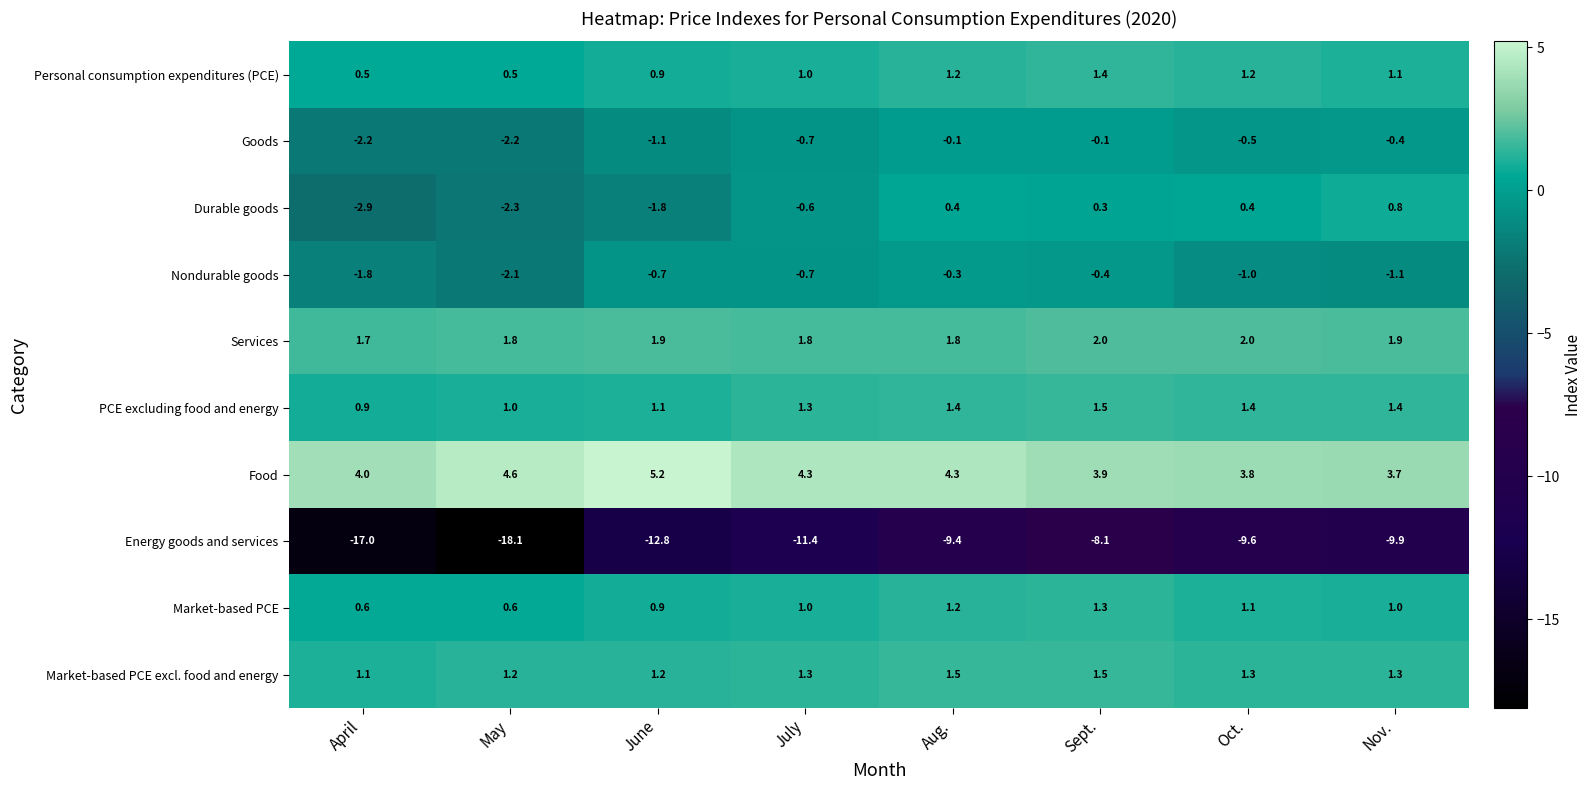

True or false: Food has a value of 6.1 at Oct..

False